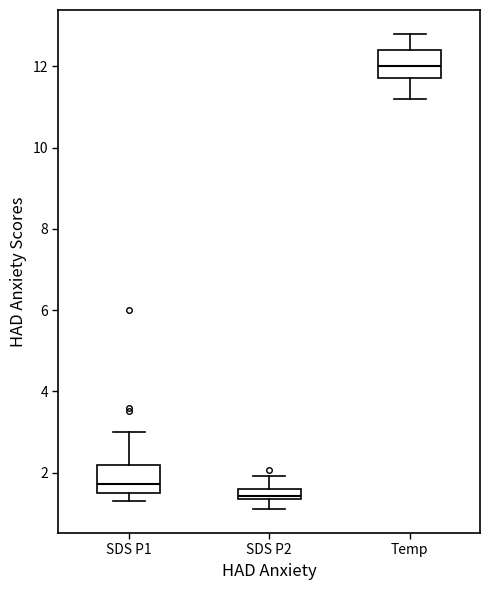

Where does the lower whisker of the box for Temp end on the y-axis? The values are not printed on the chart, so give them approximately, as read against the axis.

11.2